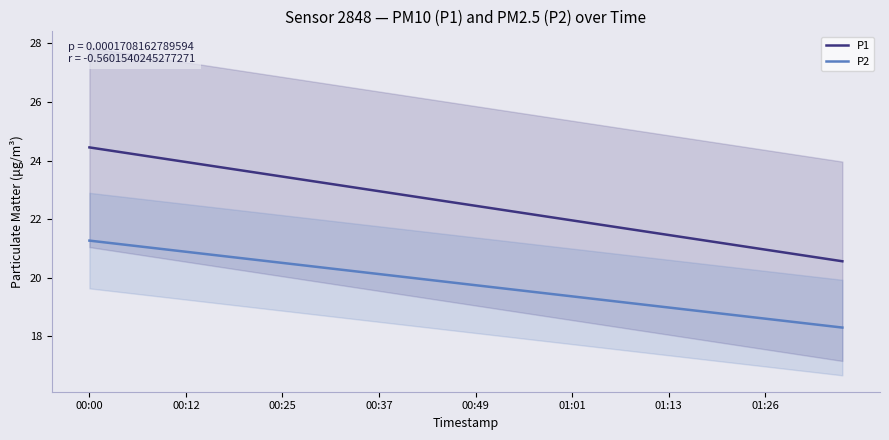

What is the greatest value displayed?

24.4